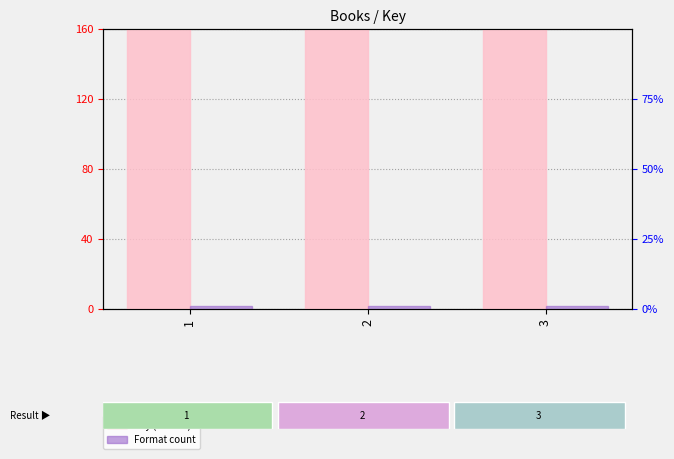

At which category is the sum across all series the highest?

3